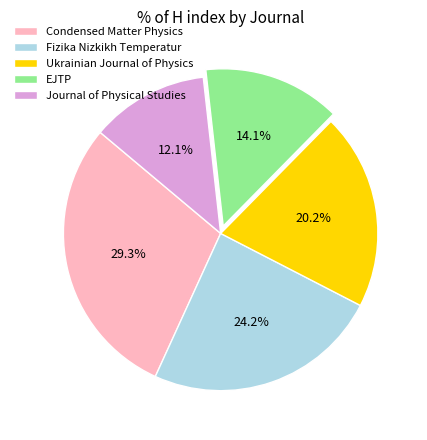

Which category has the biggest portion of the pie?

Condensed Matter Physics